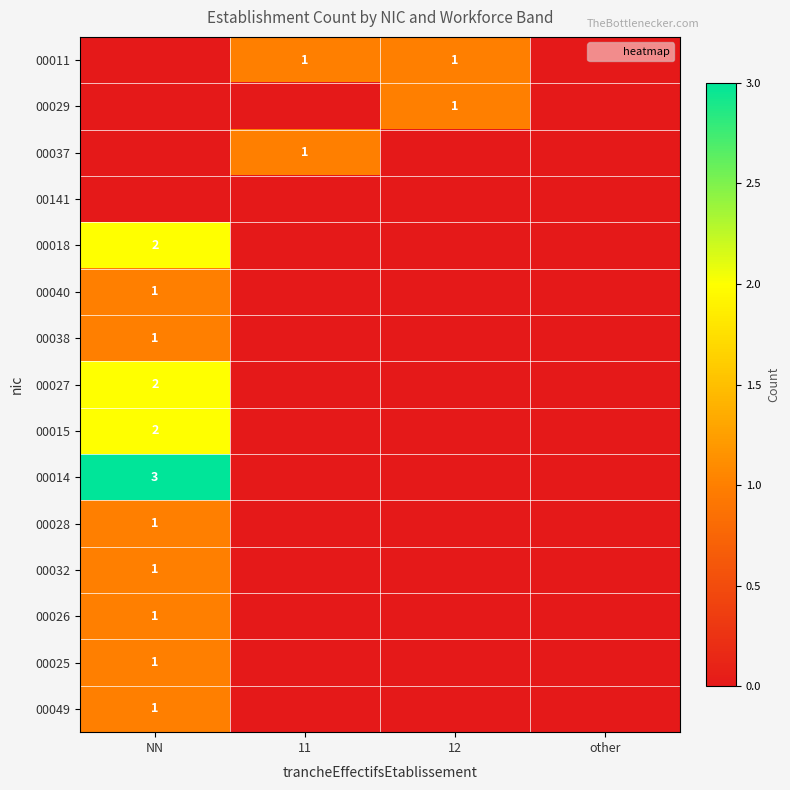

Count the number of categories in the chart.

4